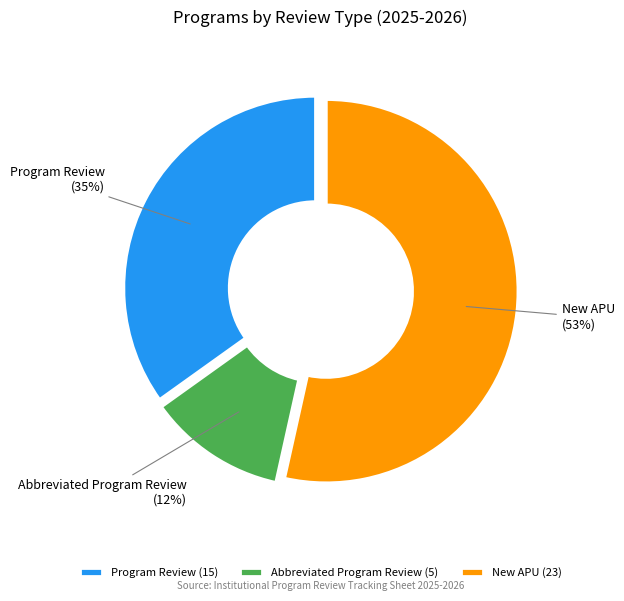

Count the number of slices in the pie.

3